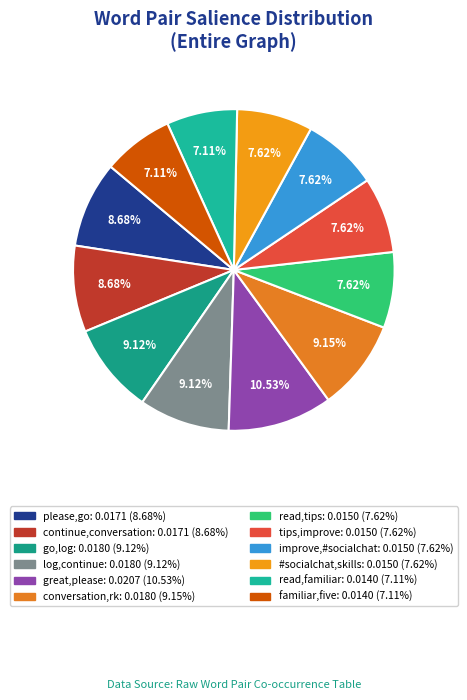

Which slice is the smallest?

read,familiar